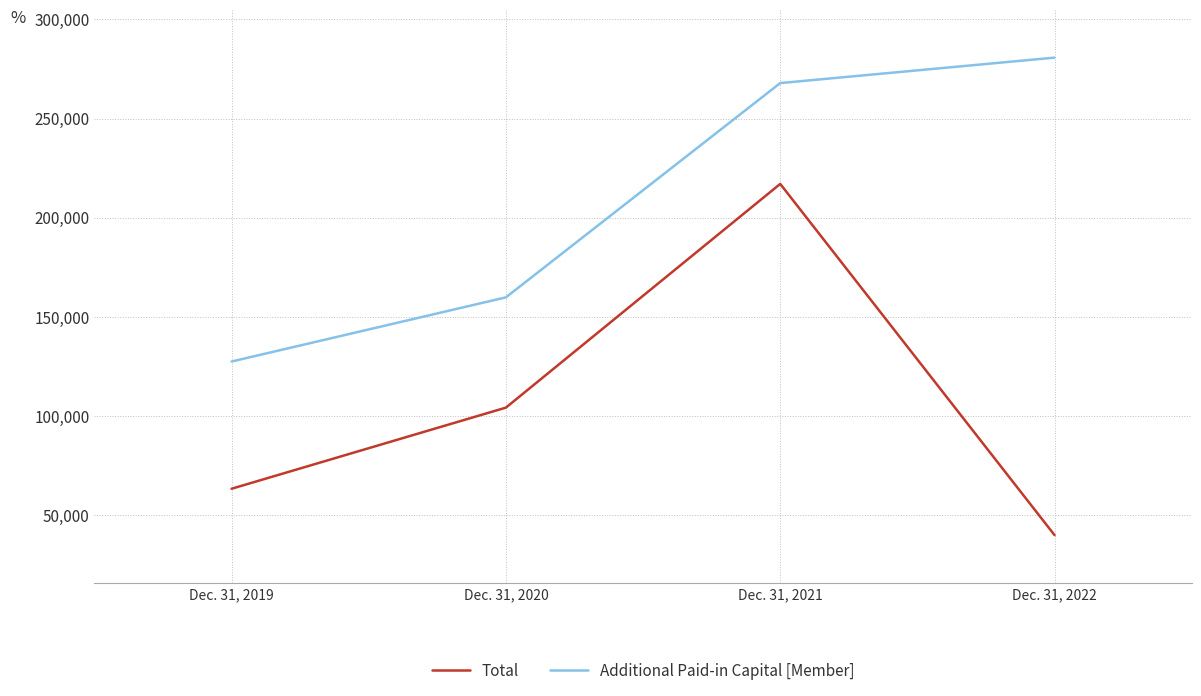

What are all the series names shown in the legend?

Total, Additional Paid-in Capital [Member]